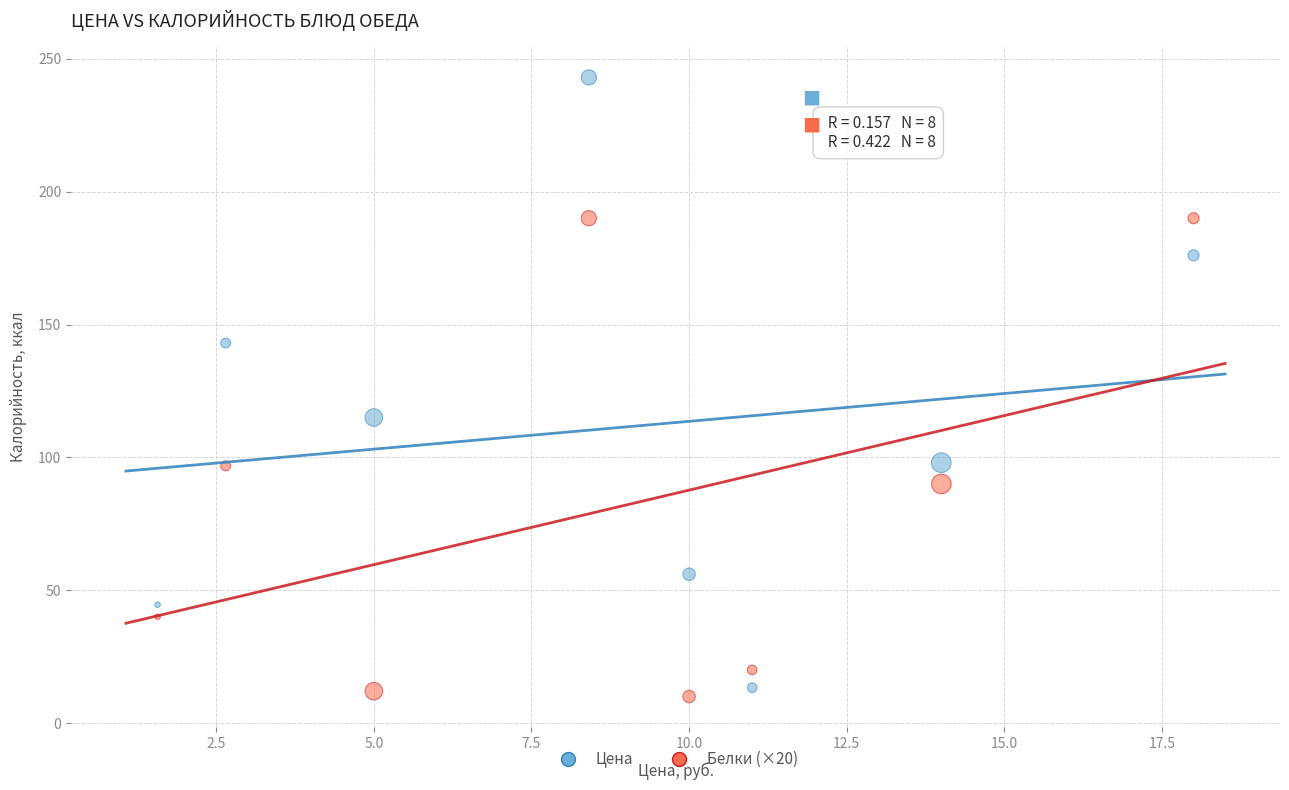

Which series reaches the maximum Y coordinate?

Цена